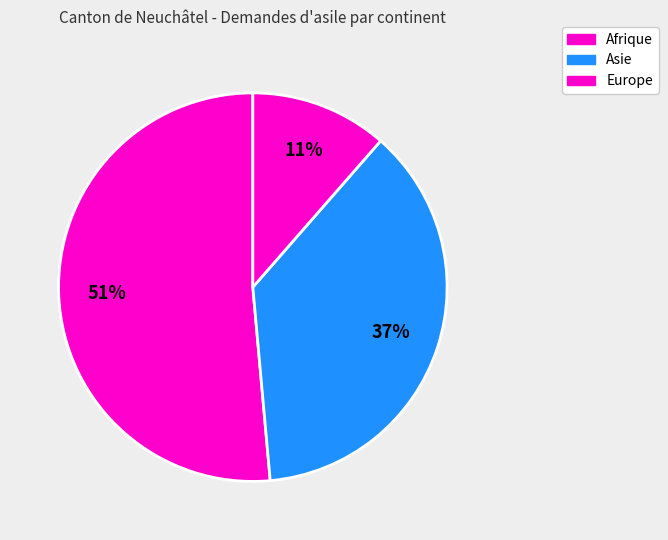

To the nearest percent, what is the combined percentage of Europe and Afrique?

63%